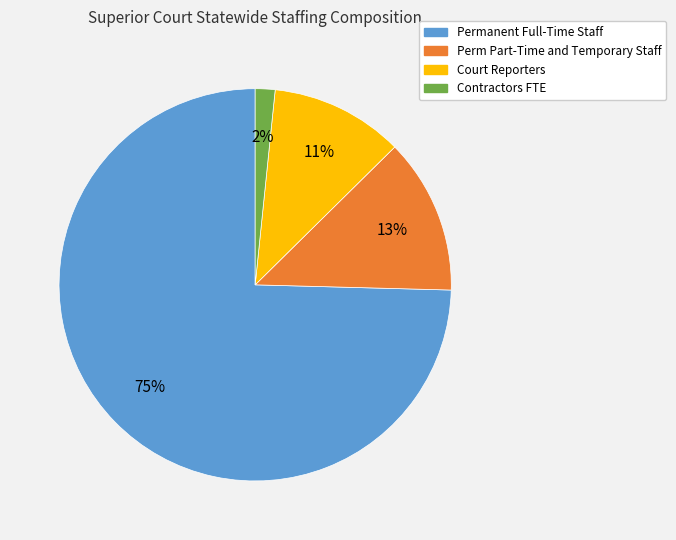

How many slices are in this pie chart?

4